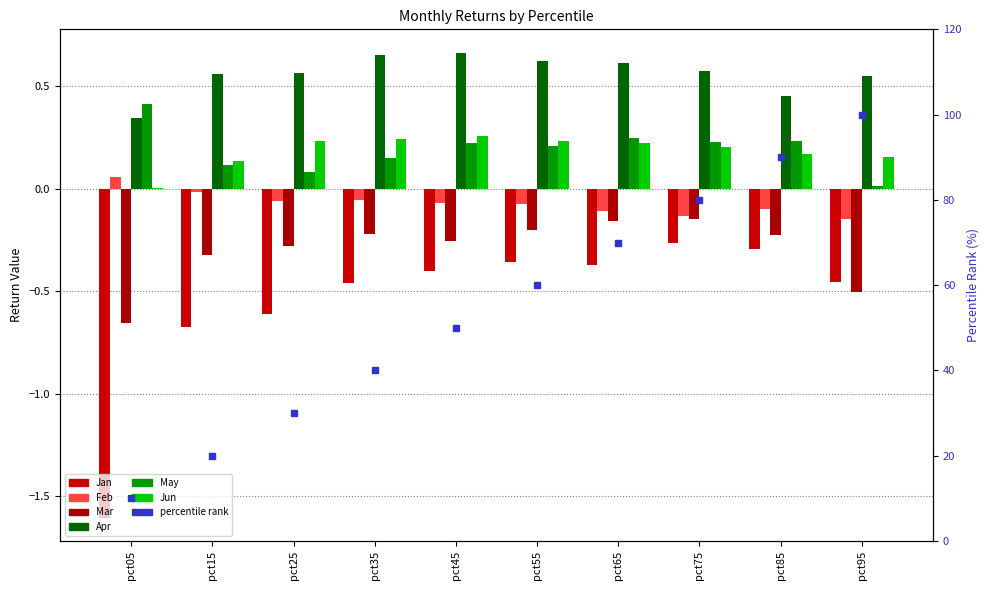

What is the maximum value shown in the chart?

0.7